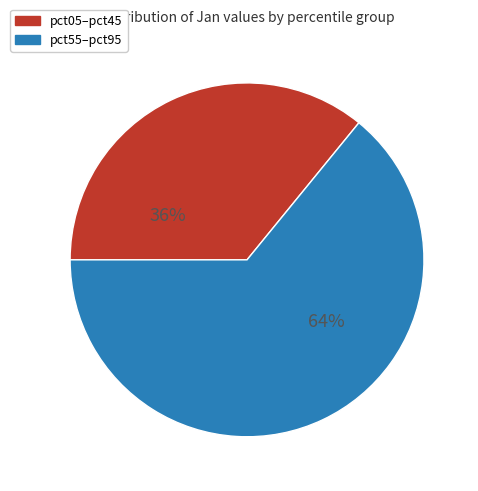

Is the sum of pct55–pct95 and pct05–pct45 greater than half?

Yes